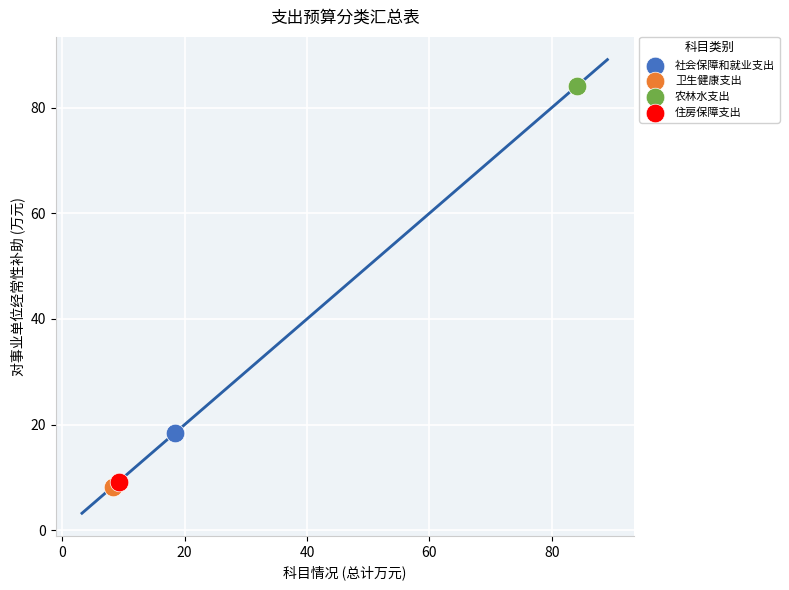

Which series reaches the minimum Y coordinate?

卫生健康支出